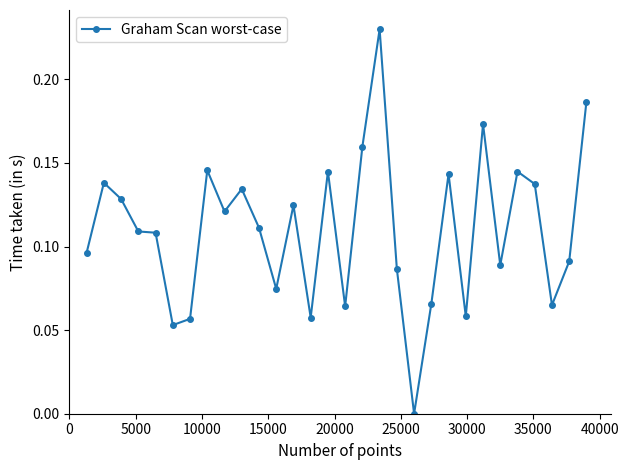

True or false: there are more than 1 points higher than both neighbors.

True